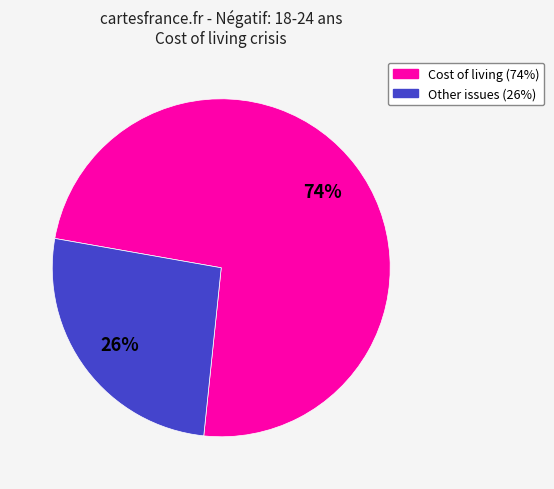

To the nearest percent, what is the difference between the largest and smallest slice percentages?

48%